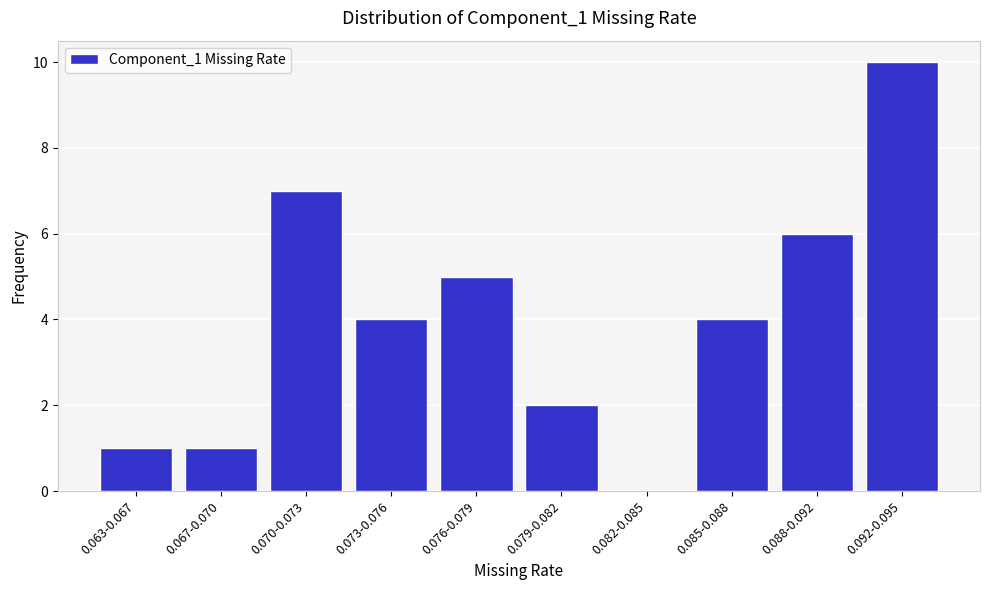

Reading left to right, what are all the values shown in this chart?

0.063-0.067=1	0.067-0.070=1	0.070-0.073=7	0.073-0.076=4	0.076-0.079=5	0.079-0.082=2	0.082-0.085=0	0.085-0.088=4	0.088-0.092=6	0.092-0.095=10